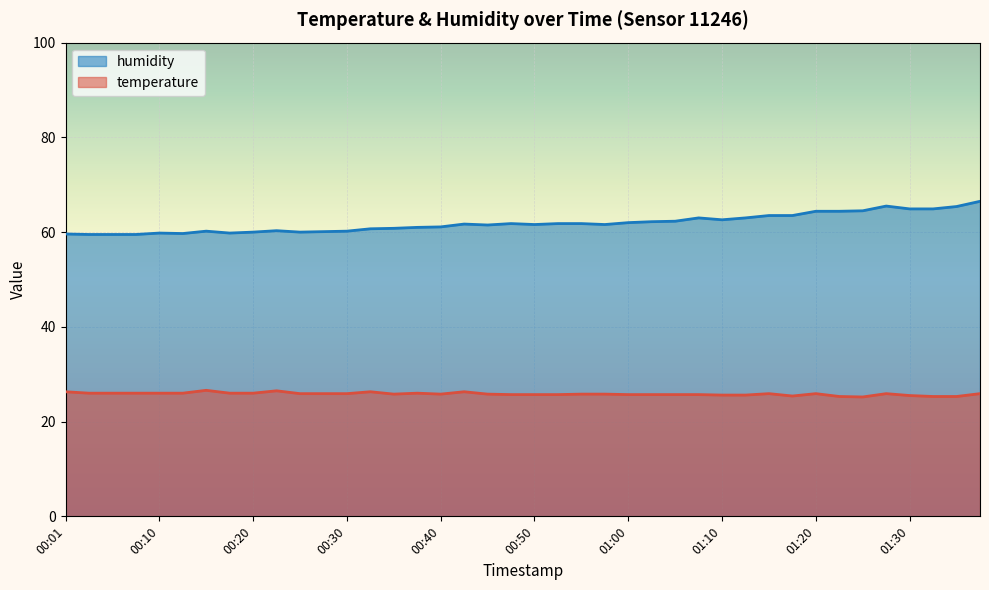

How many series are shown in this chart?

2